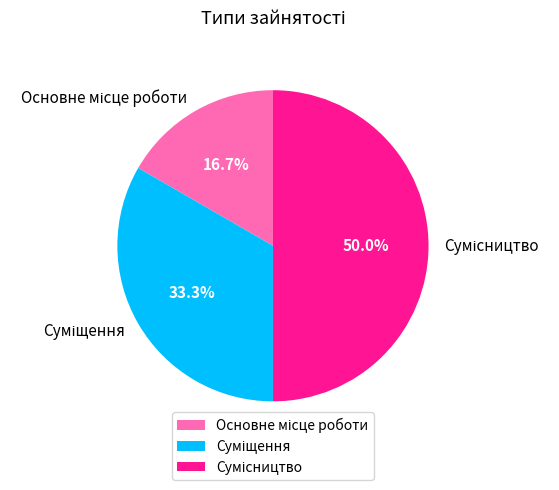

Does Основне місце роботи represent more than half of the total?

No